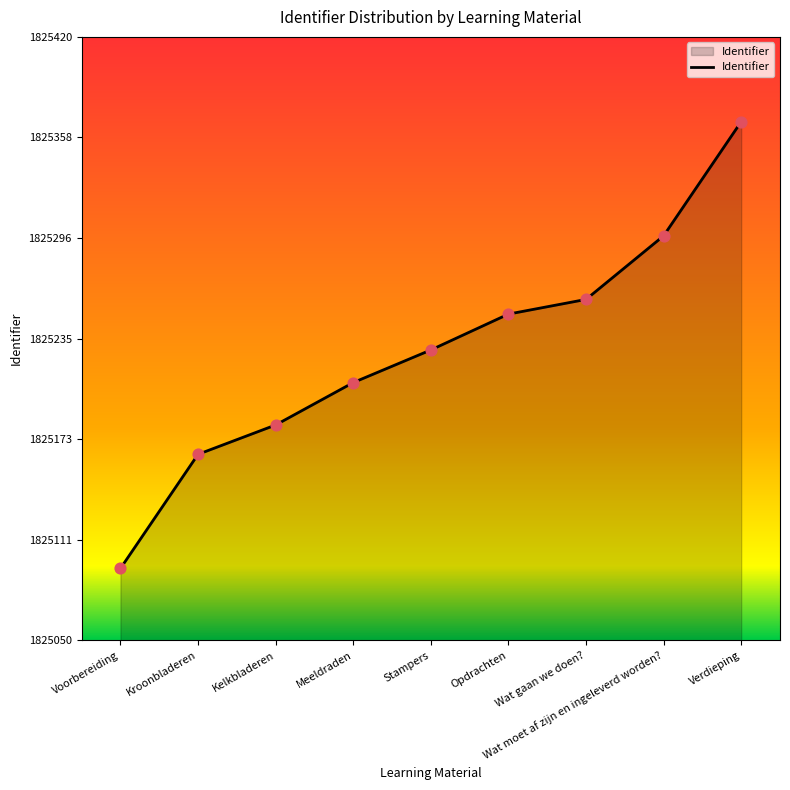

What is the ratio of the value at Stampers to the value at Wat gaan we doen??

1.0